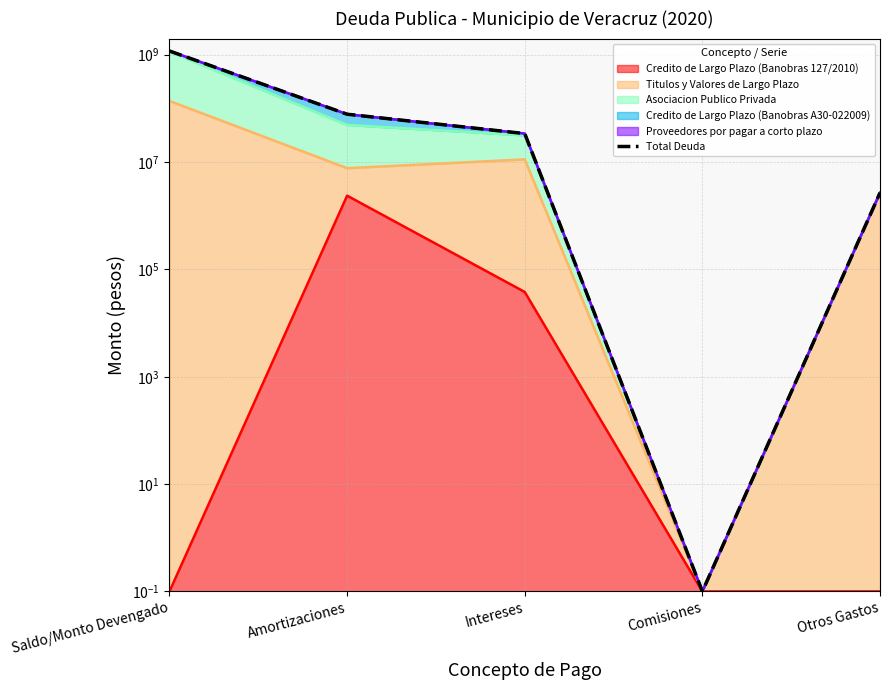

True or false: the data shows 33936113.4 at Intereses.

True